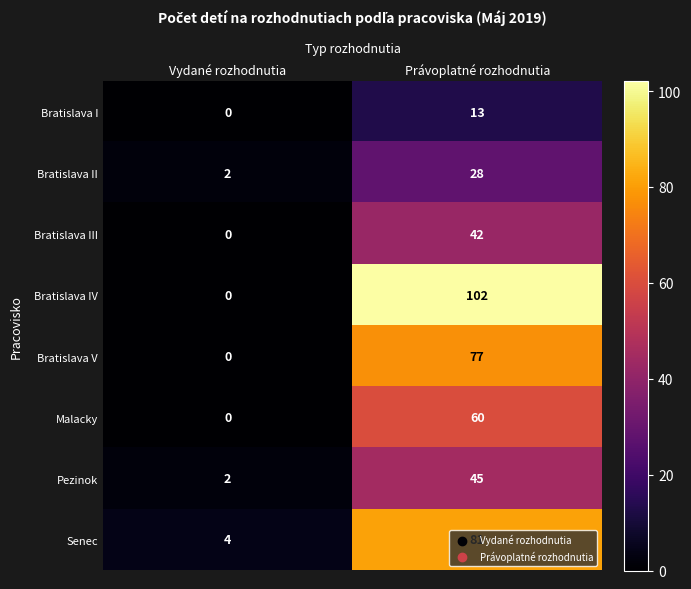

The Malacky series shows 0 at Vydané rozhodnutia. True or false?

True